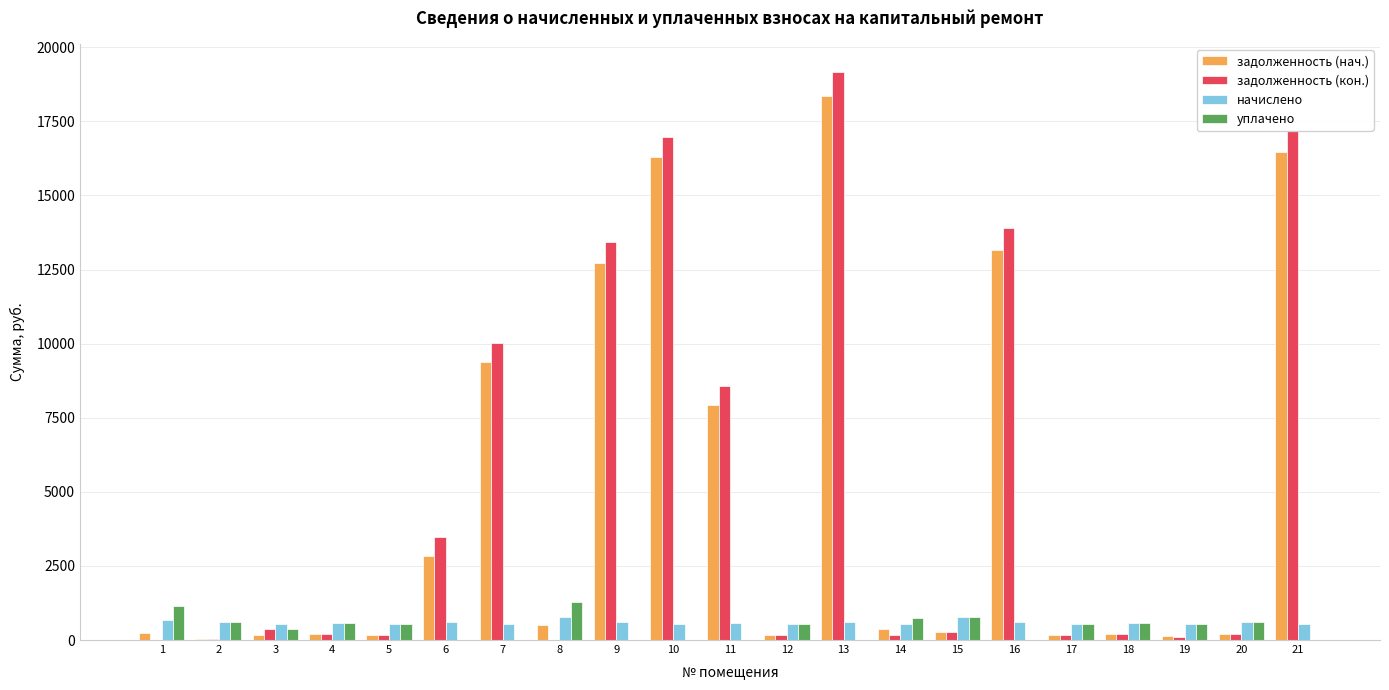

What is the average value of the уплачено series?

417.7